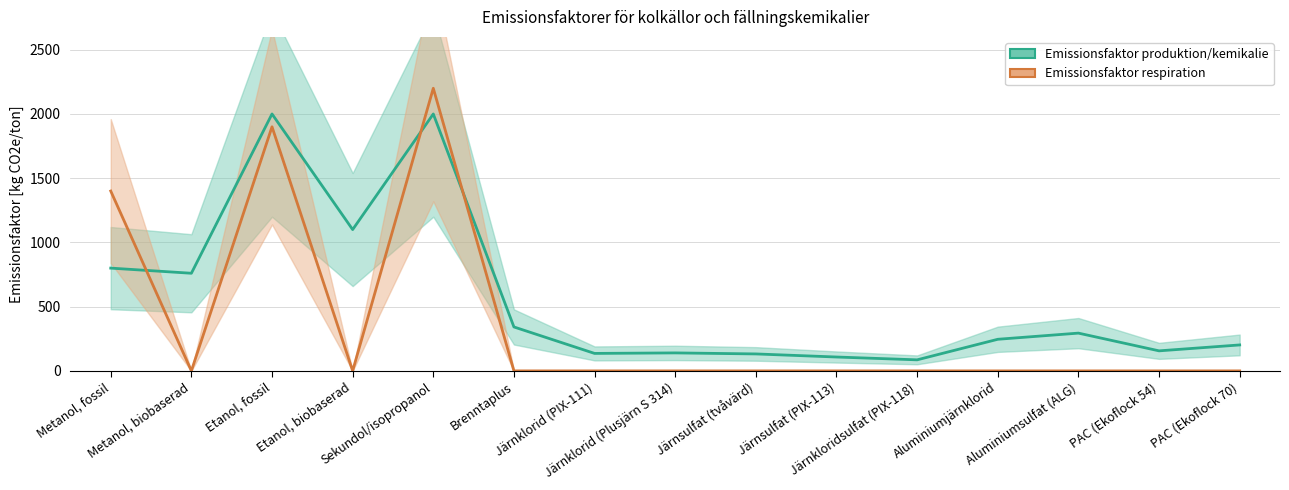

Reading left to right, what are all the values shown in this chart?

Emissionsfaktor produktion/kemikalie: 800	760	2000	1100	2000	342	136	140	132	108	86	246	294	156	202
Emissionsfaktor respiration: 1400	0	1900	0	2200	0	0	0	0	0	0	0	0	0	0